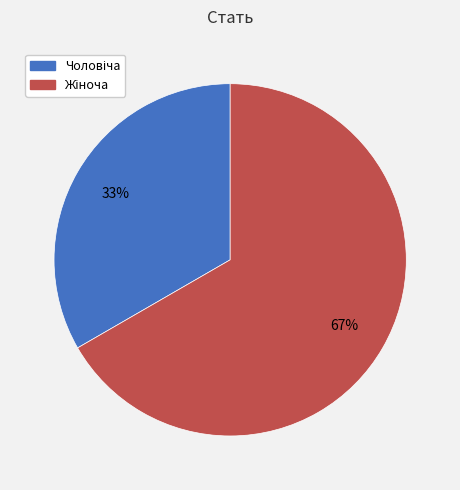

Is there a majority slice in this chart?

Yes